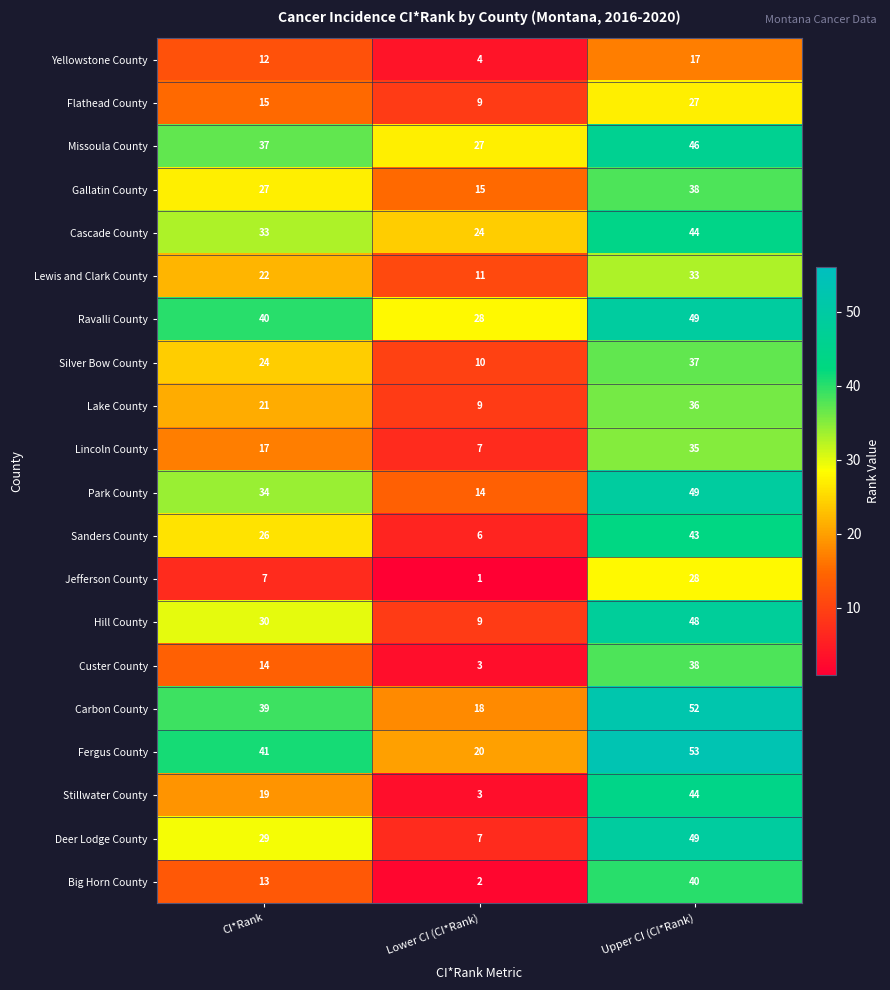

What is the maximum value for Missoula County?

46